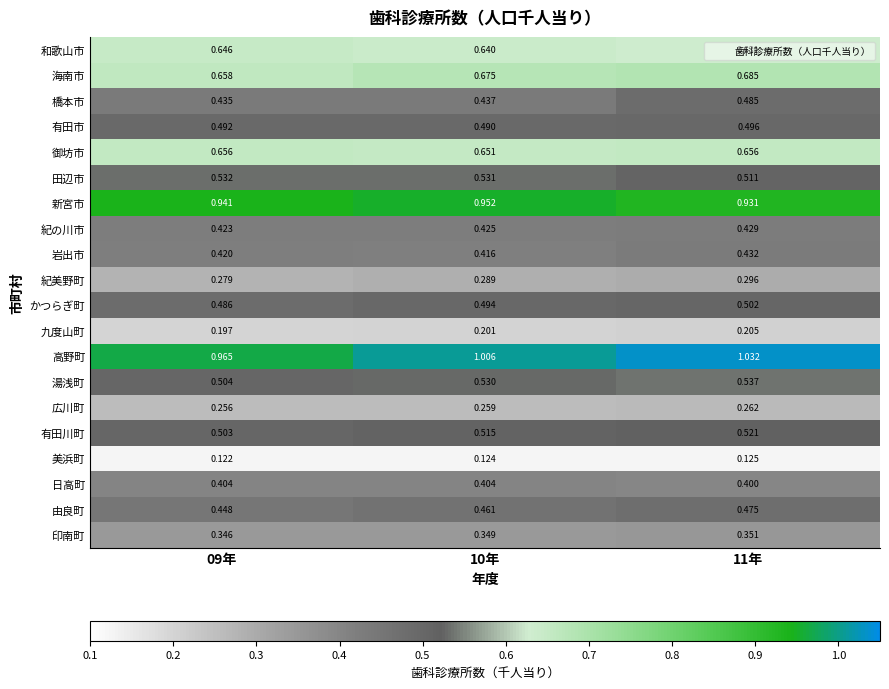

List the series in order of their peak value, lowest first.

美浜町, 九度山町, 広川町, 紀美野町, 印南町, 日高町, 紀の川市, 岩出市, 由良町, 橋本市, 有田市, かつらぎ町, 有田川町, 田辺市, 湯浅町, 和歌山市, 御坊市, 海南市, 新宮市, 高野町